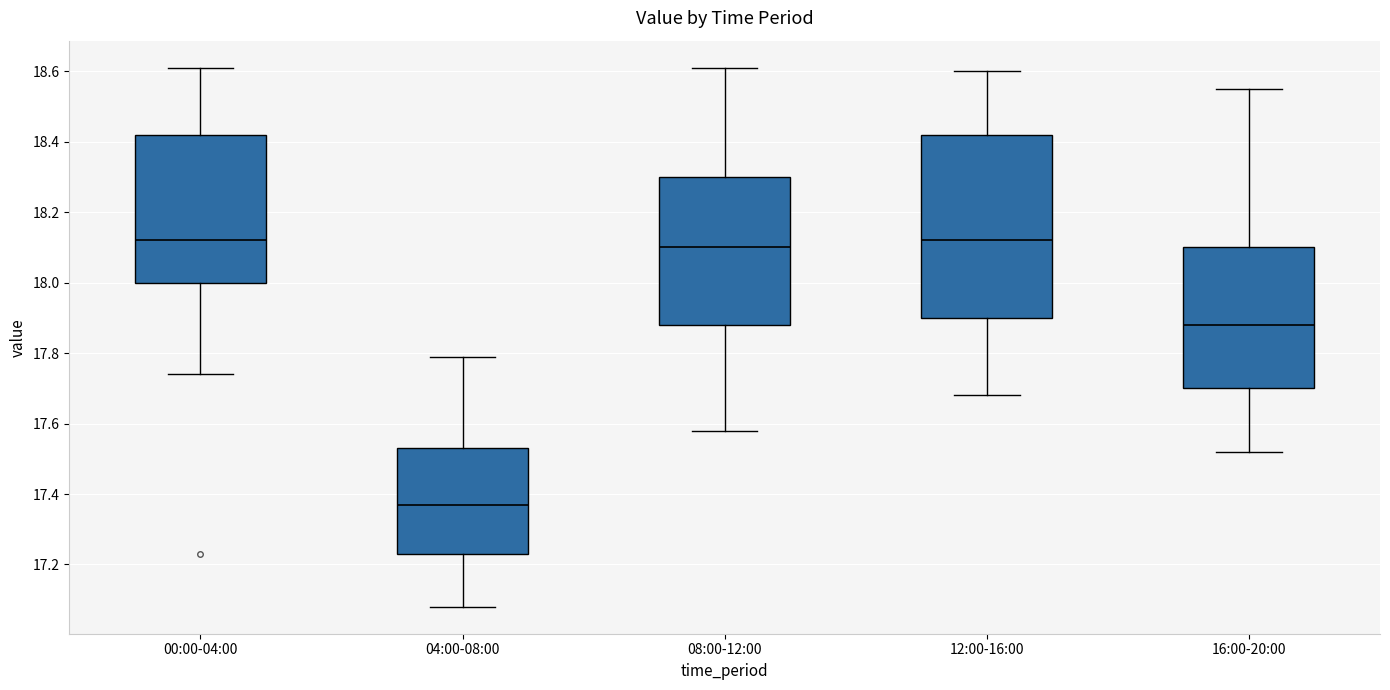

Reading left to right, transcribe this box plot: for each box, give where its median line is, the range the box spans, and where its two whiskers end, as read against the y-axis. The values are not printed on the chart, so give them approximately, as read against the axis.

00:00-04:00: median 18.12, box 18.00 to 18.42, whiskers 17.74 to 18.62
04:00-08:00: median 17.38, box 17.24 to 17.54, whiskers 17.08 to 17.80
08:00-12:00: median 18.10, box 17.88 to 18.30, whiskers 17.58 to 18.62
12:00-16:00: median 18.12, box 17.90 to 18.42, whiskers 17.68 to 18.60
16:00-20:00: median 17.88, box 17.70 to 18.10, whiskers 17.52 to 18.56